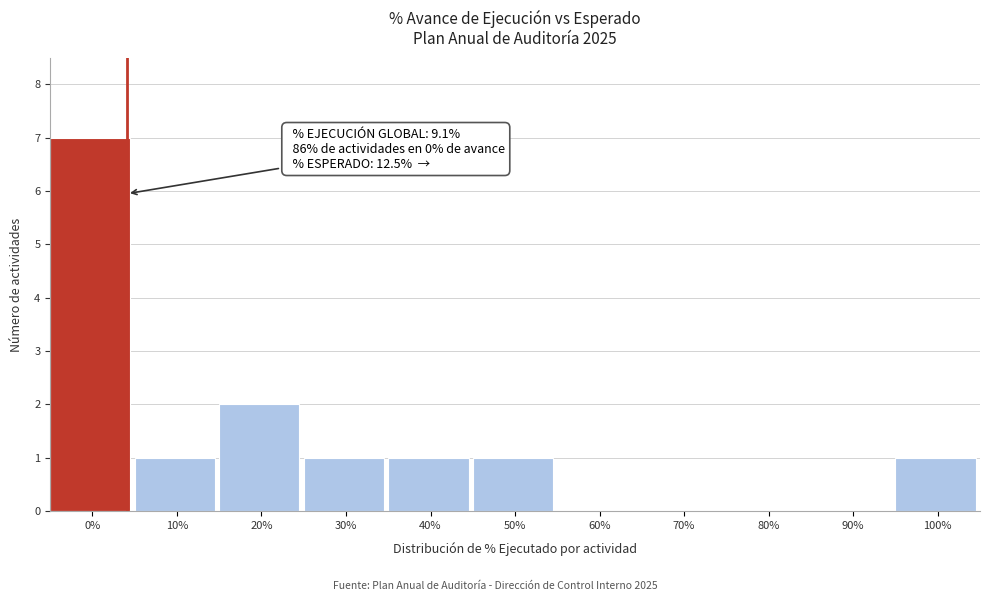

Reading right to left, what are all the values shown in this chart?

100%=1	90%=0	80%=0	70%=0	60%=0	50%=1	40%=1	30%=1	20%=2	10%=1	0%=7